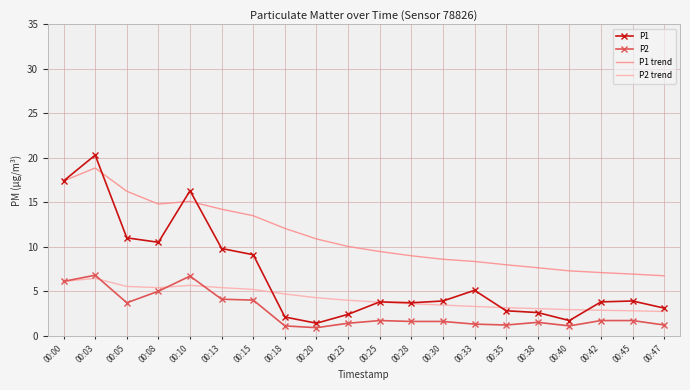

What are all the series names shown in the legend?

P1, P2, P1 trend, P2 trend